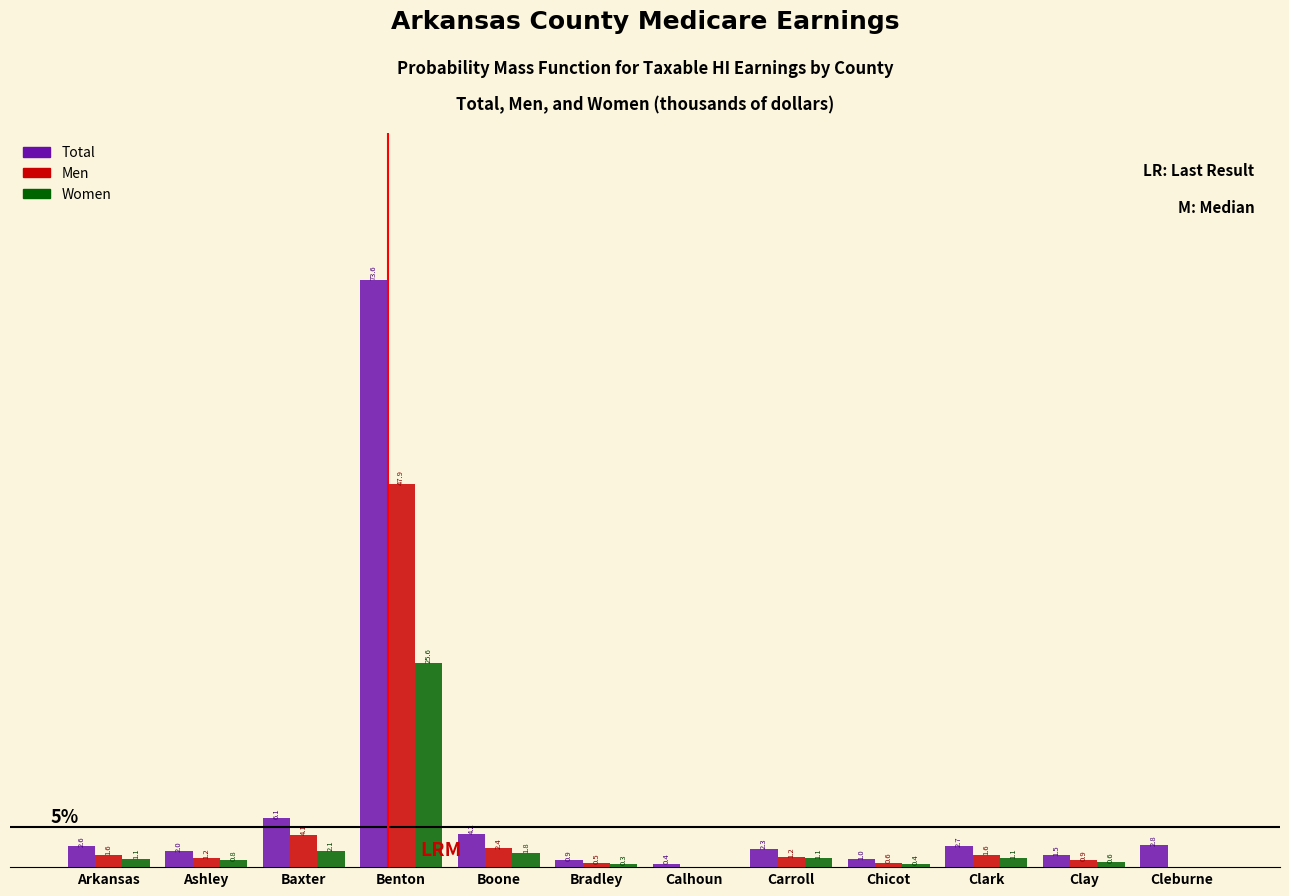

Between Baxter and Clark, which series saw the biggest shift?

Total